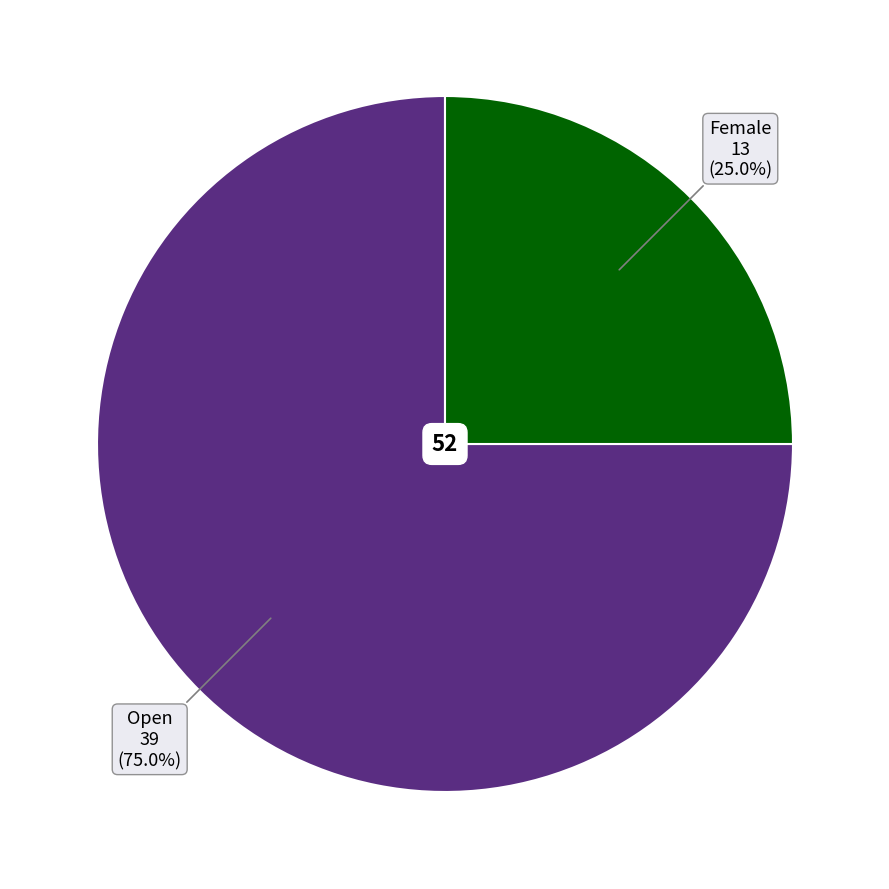

Is there any slice that represents more than half of the pie?

Yes